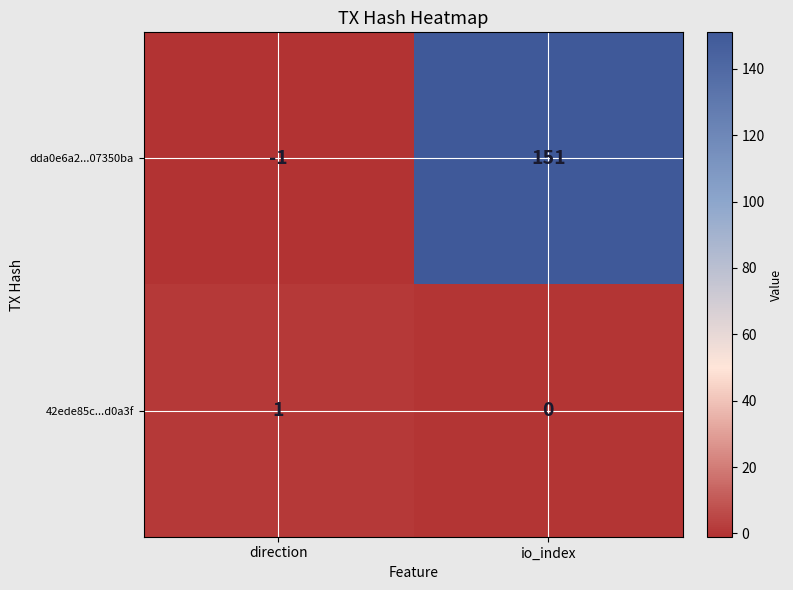

How many positive values does the 42ede85c...d0a3f series have?

1